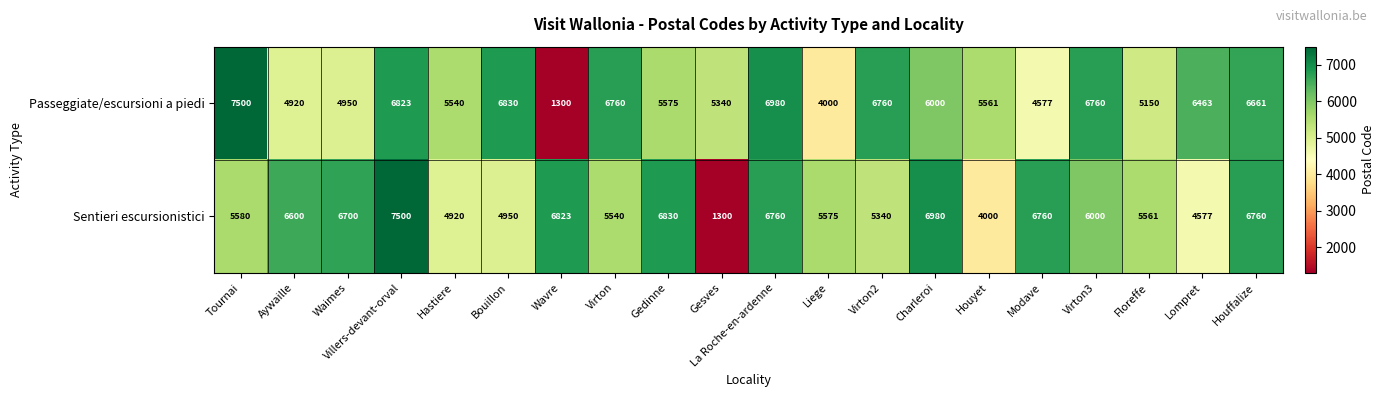

The value of Passeggiate/escursioni a piedi at Liege is 1123. True or false?

False